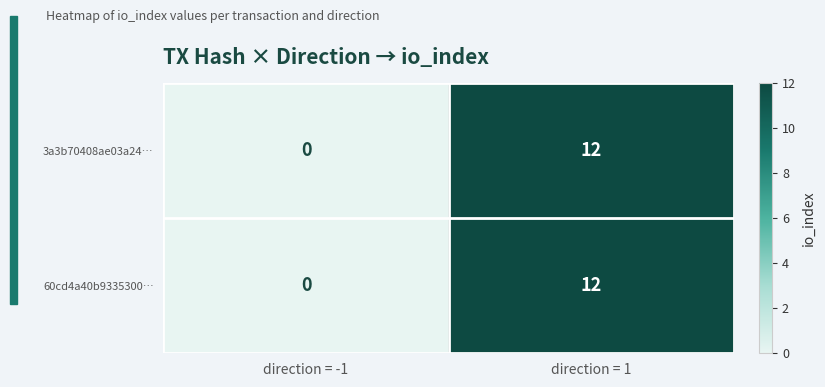

At which label is 3a3b70408ae03a24… closest to 6?

direction = -1